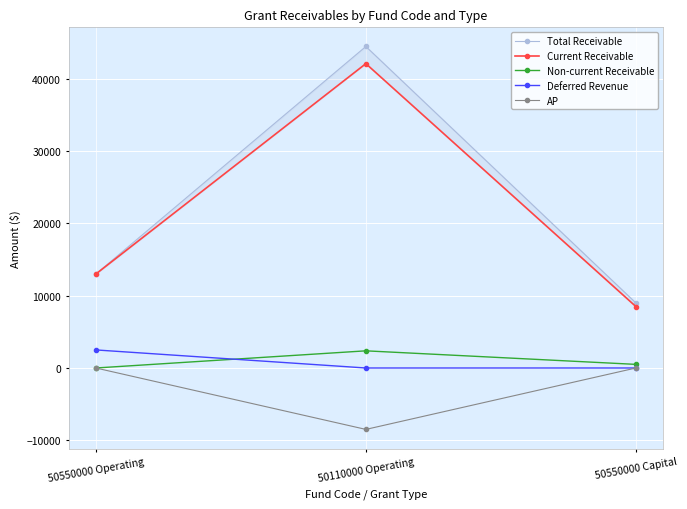

True or false: Deferred Revenue has a value of 0 at 50550000 Capital.

True